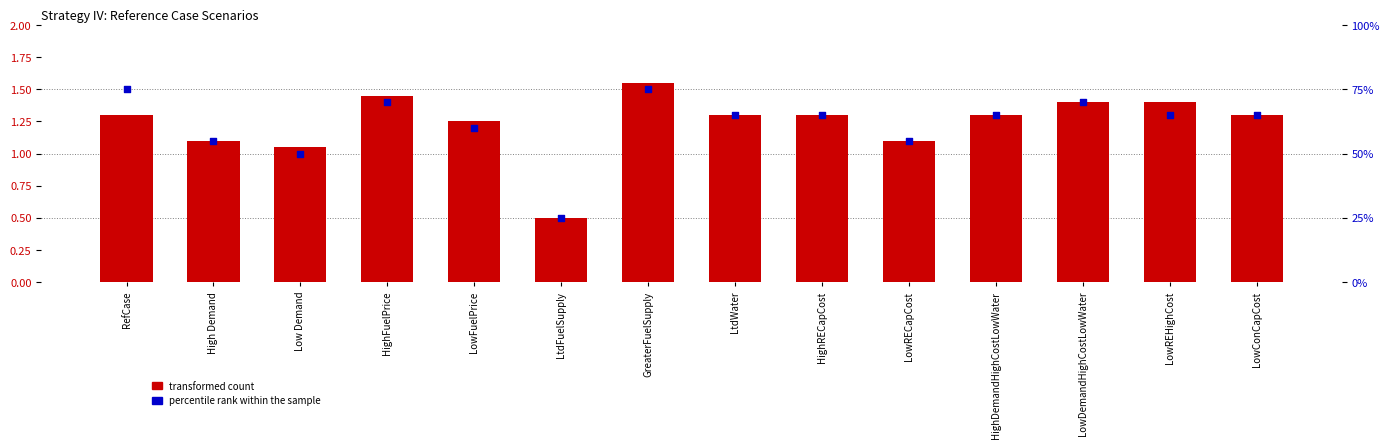

What are all the series names shown in the legend?

transformed count, percentile rank within the sample